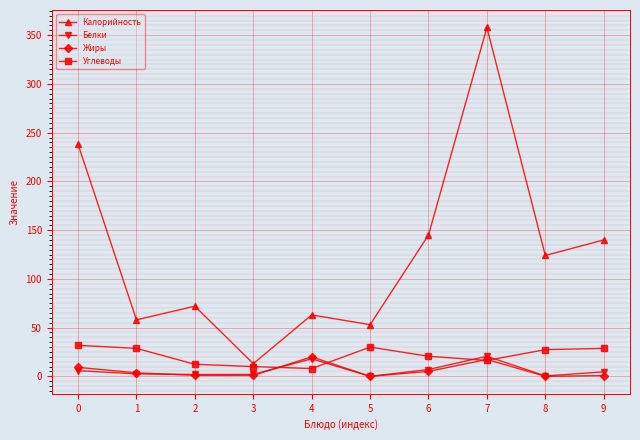

What is the value of the Жиры point at the 7th from the left?

5.1